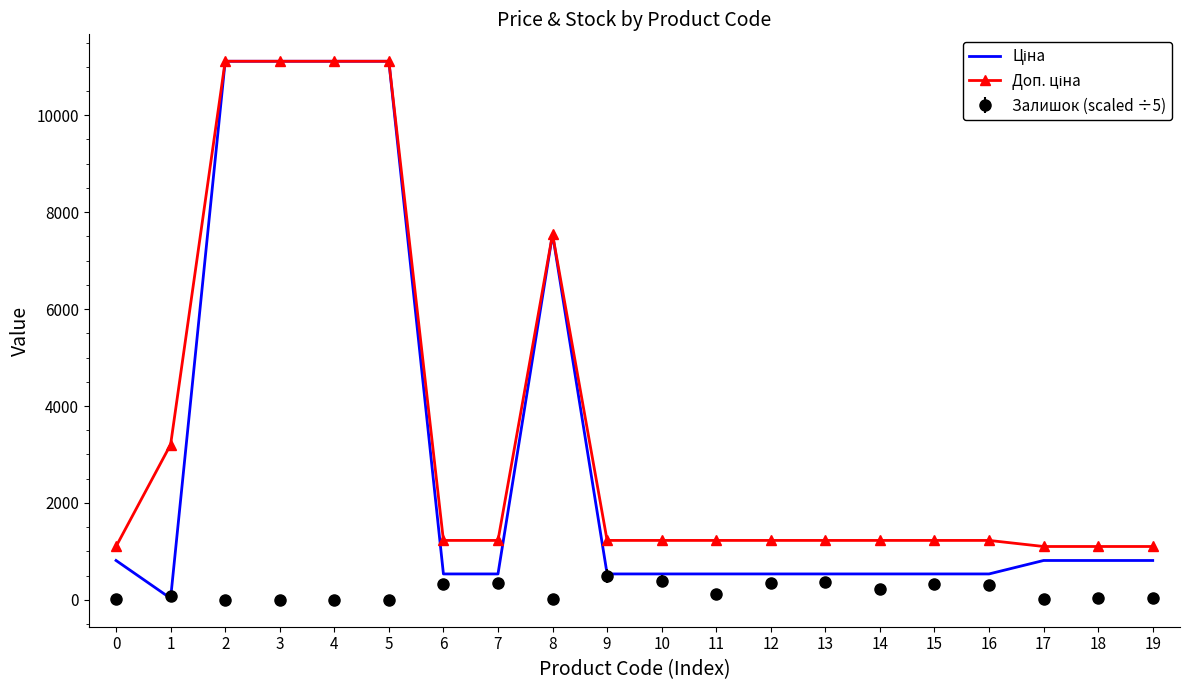

What is the greatest value displayed?

11113.6